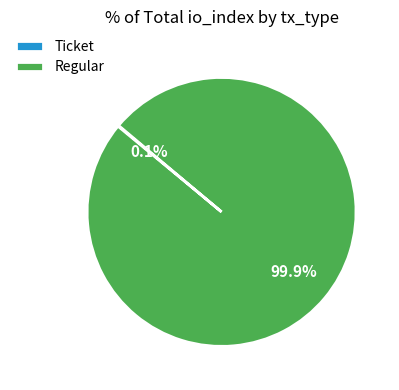

What is the largest slice in the pie chart?

Regular